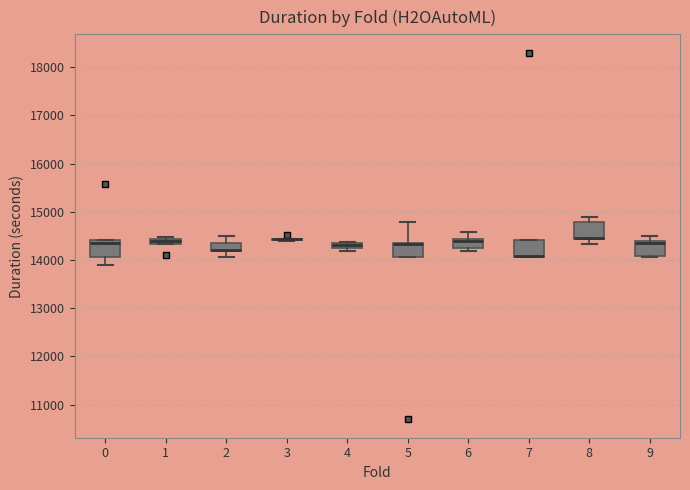

Where does the upper whisker of the box at x = 5 end on the y-axis? The values are not printed on the chart, so give them approximately, as read against the axis.

14800